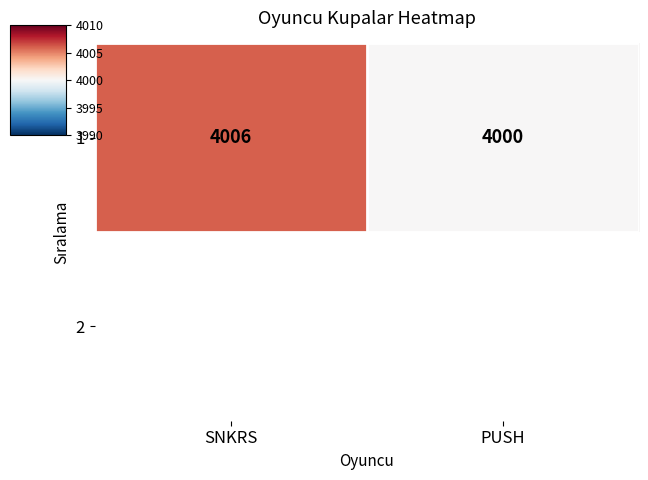

Reading right to left, transcribe all the data shown in this chart.

4000	4006